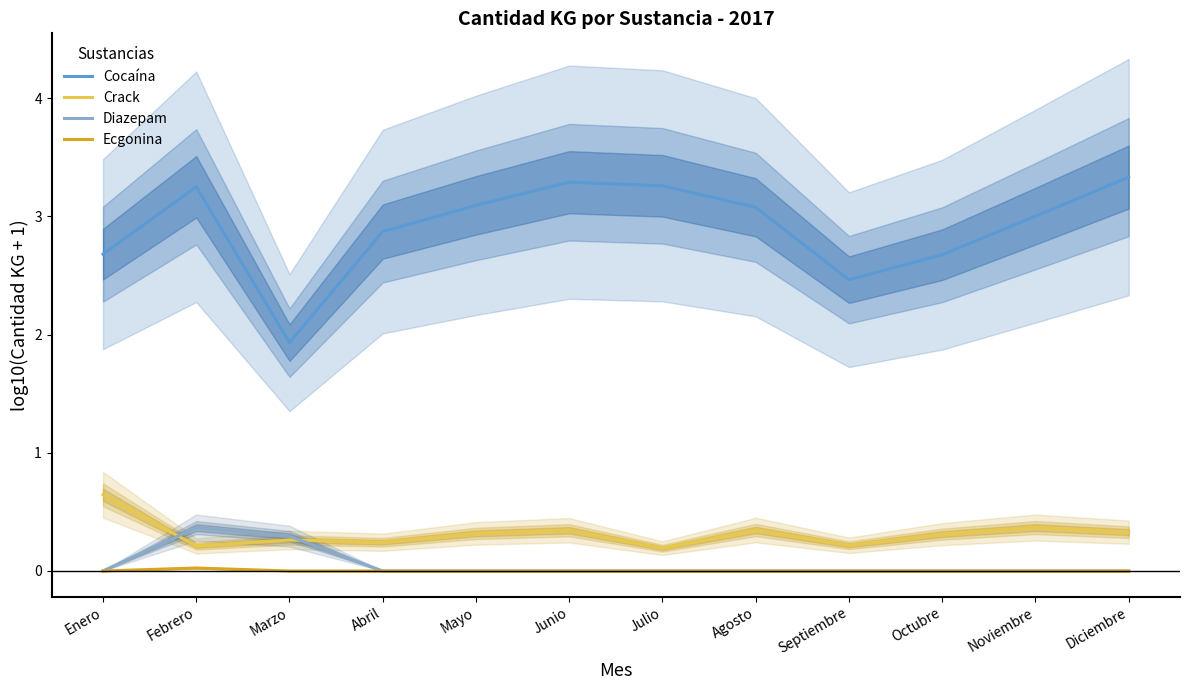

Reading left to right, what are all the values shown in this chart?

Cocaína: 2.7	3.2	1.9	2.9	3.1	3.3	3.3	3.1	2.5	2.7	3.0	3.3
Crack: 0.6	0.2	0.3	0.2	0.3	0.3	0.2	0.3	0.2	0.3	0.4	0.3
Diazepam: 0.0	0.4	0.3	0.0	0.0	0.0	0.0	0.0	0.0	0.0	0.0	0.0
Ecgonina: 0.0	0.0	0.0	0.0	0.0	0.0	0.0	0.0	0.0	0.0	0.0	0.0